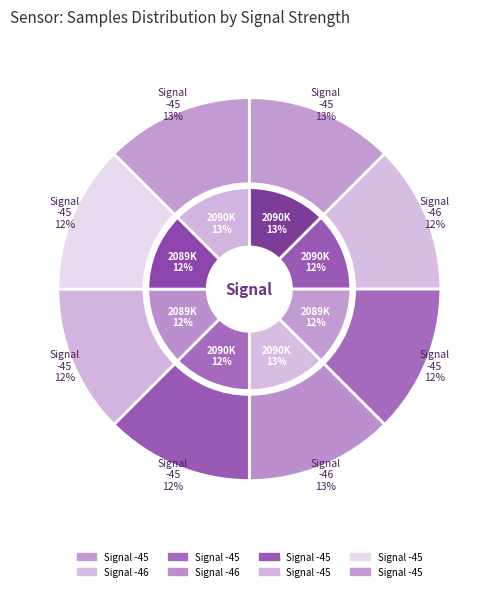

What percentage is the -46 slice, to the nearest percent?

13%